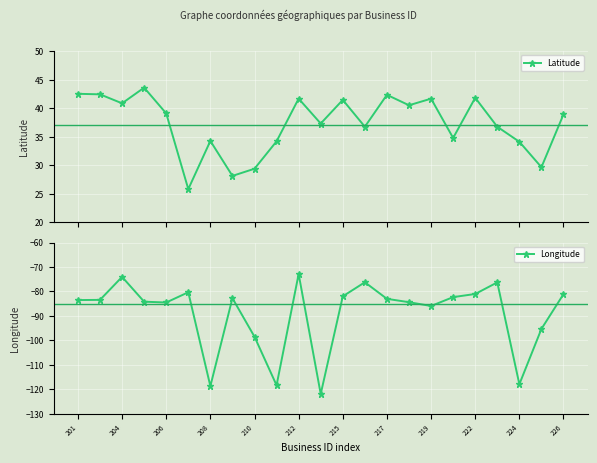

What is the value of the Latitude point at the 18th from the left?

34.8